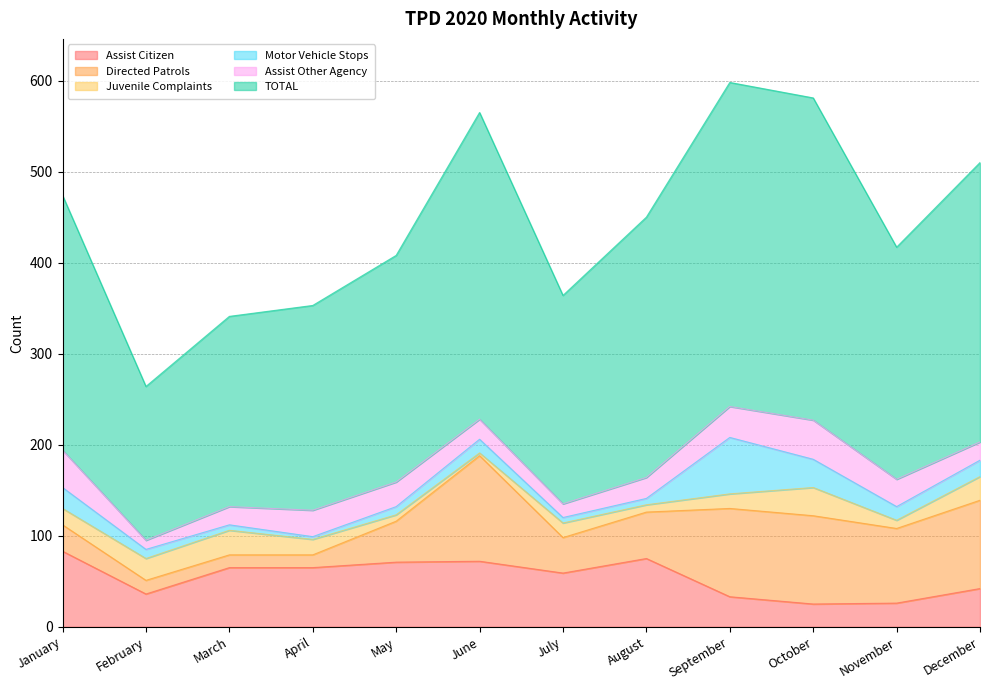

Does the chart have visible grid lines?

Yes